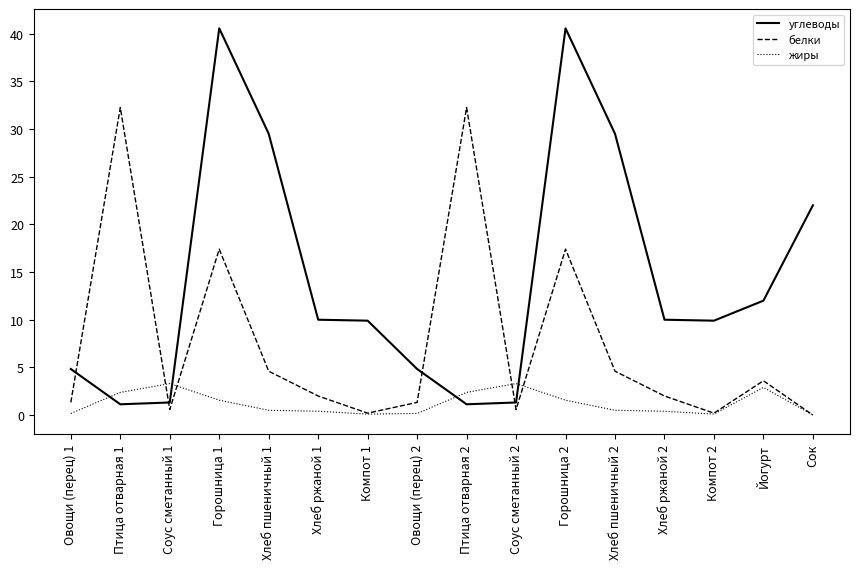

How many lines are shown in the chart?

3